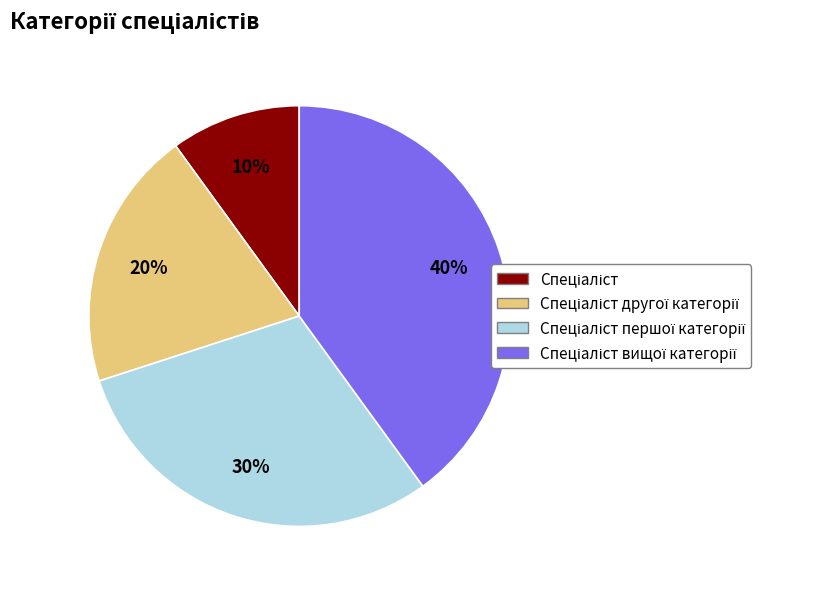

To the nearest percent, what is the difference between the largest and smallest slice percentages?

30%